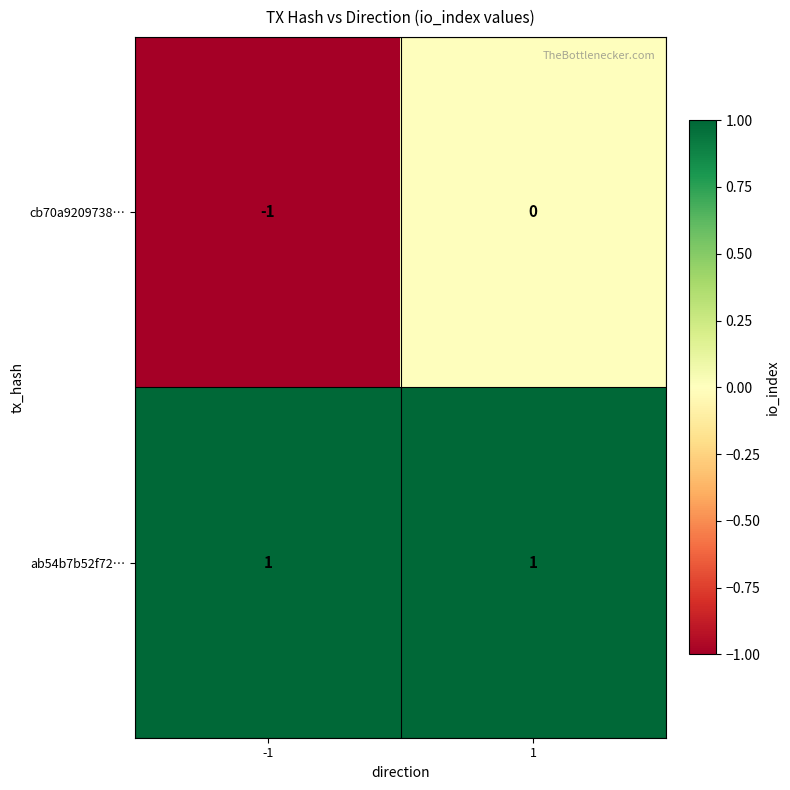

Between -1 and 1, which series saw the biggest shift?

cb70a9209738…